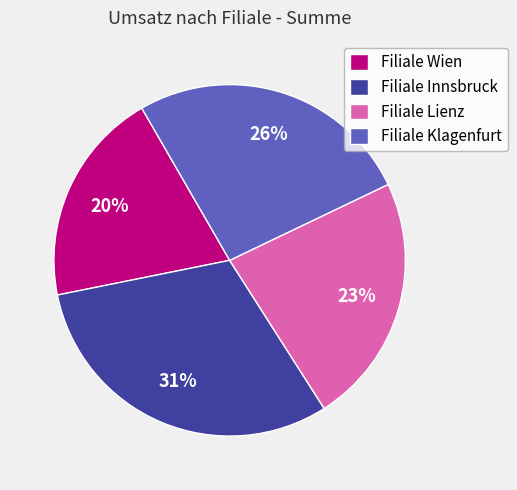

Does Filiale Lienz account for over 50% of the chart?

No